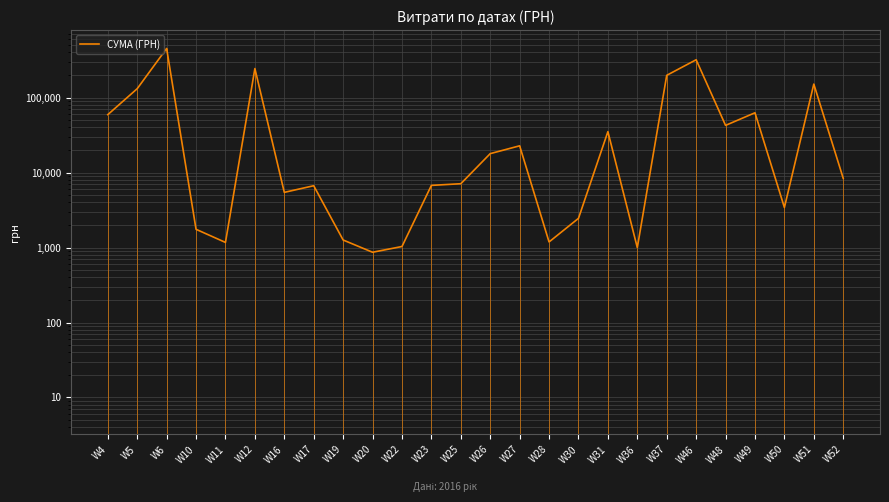

What is the sum of the values at W12 and W36?

244918.1